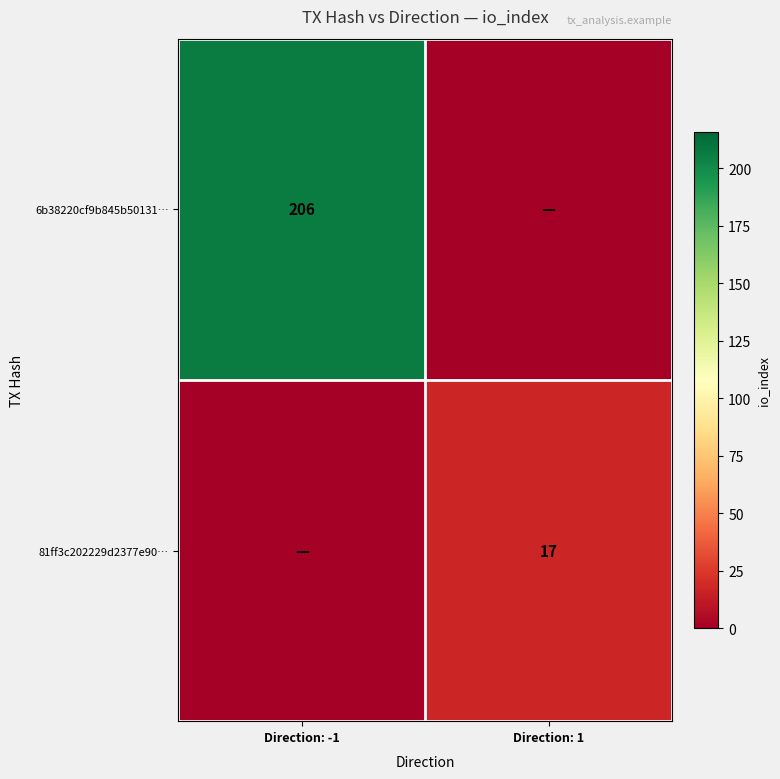

The 81ff3c202229d2377e90… series shows 17 at Direction: 1. True or false?

True